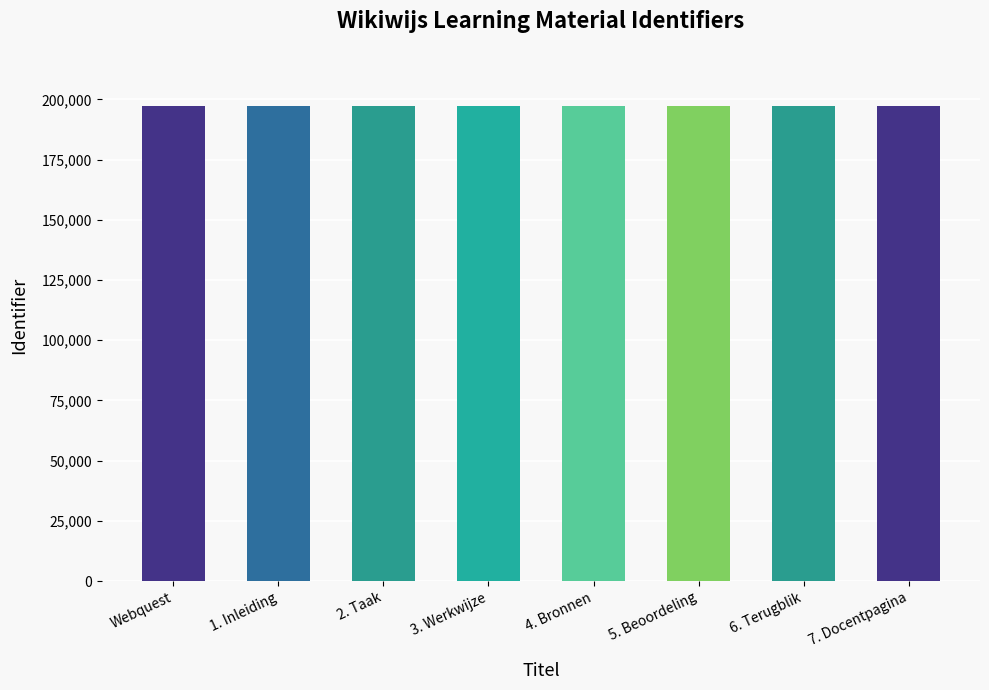

True or false: the data shows 197335 at 6. Terugblik.

True